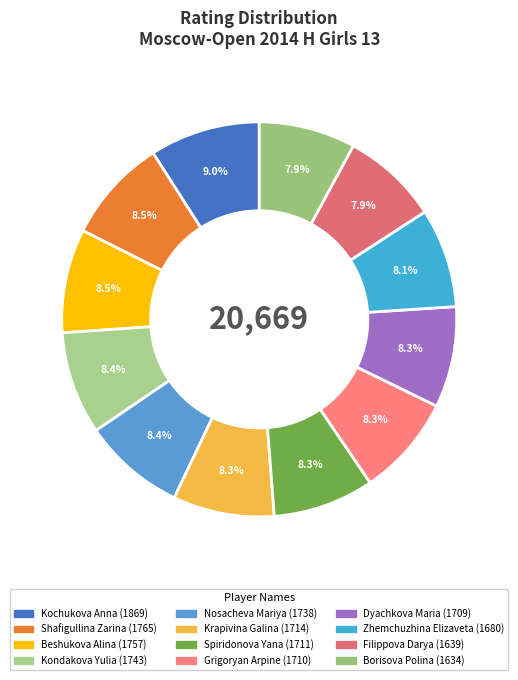

Rank the categories by value from highest to lowest.

Kochukova Anna, Shafigullina Zarina, Beshukova Alina, Kondakova Yulia, Nosacheva Mariya, Krapivina Galina, Spiridonova Yana, Grigoryan Arpine, Dyachkova Maria, Zhemchuzhina Elizaveta, Filippova Darya, Borisova Polina